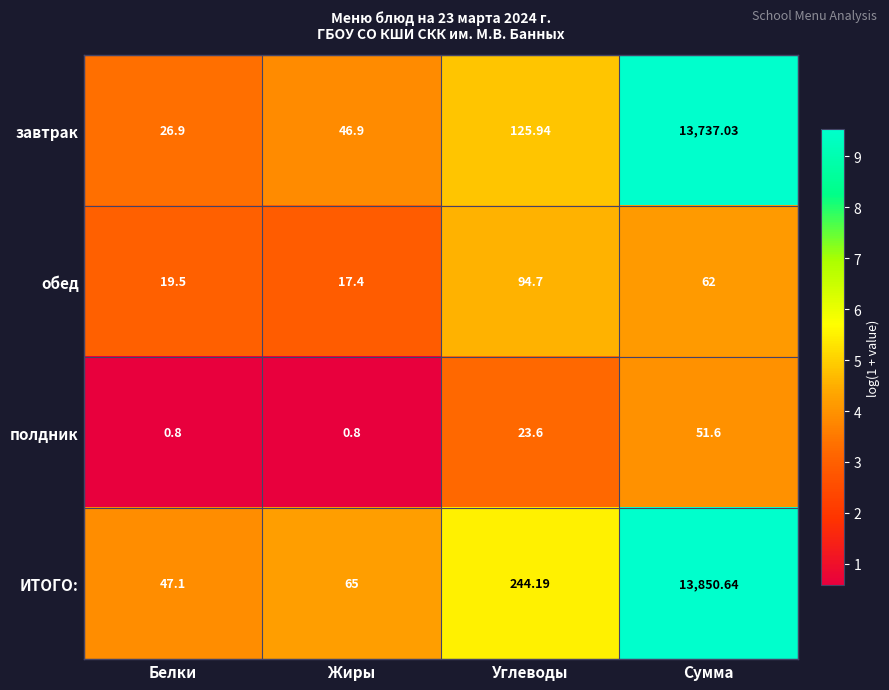

Count the number of categories in the chart.

4